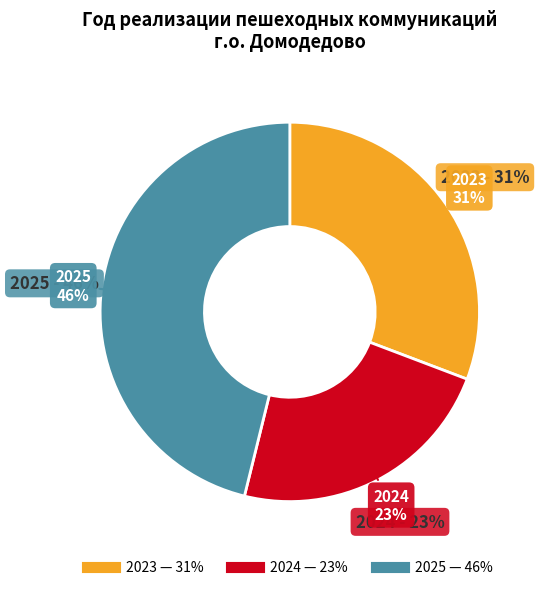

What percentage is NOT represented by 2025?

53.8%